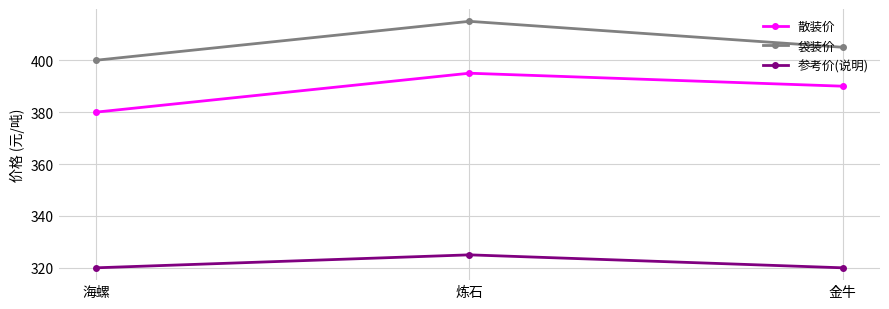

The 袋装价 series shows 744 at 炼石. True or false?

False